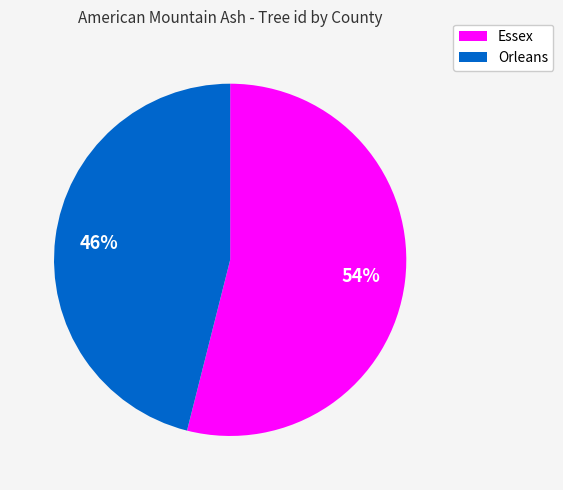

Which category has the biggest portion of the pie?

Essex